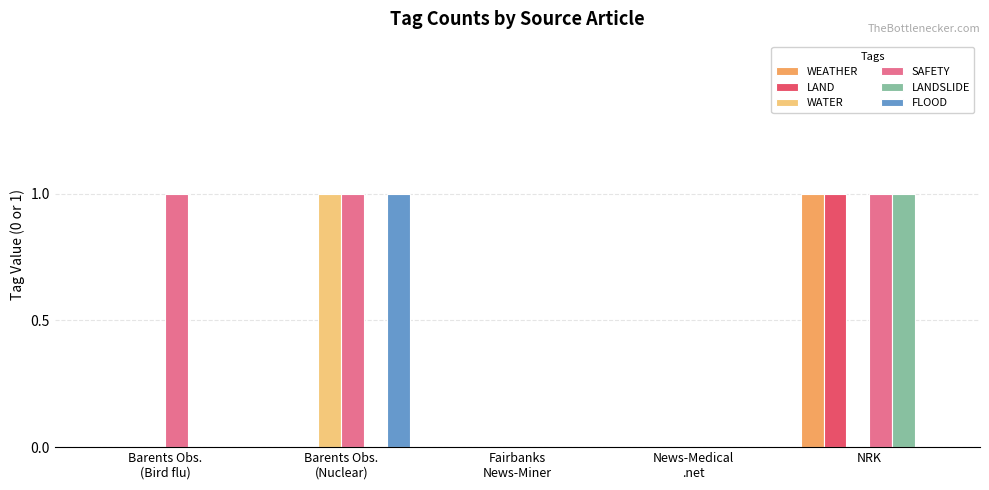

Reading left to right, list all the values displayed in this chart.

WEATHER: 0	0	0	0	1
LAND: 0	0	0	0	1
WATER: 0	1	0	0	0
SAFETY: 1	1	0	0	1
LANDSLIDE: 0	0	0	0	1
FLOOD: 0	1	0	0	0